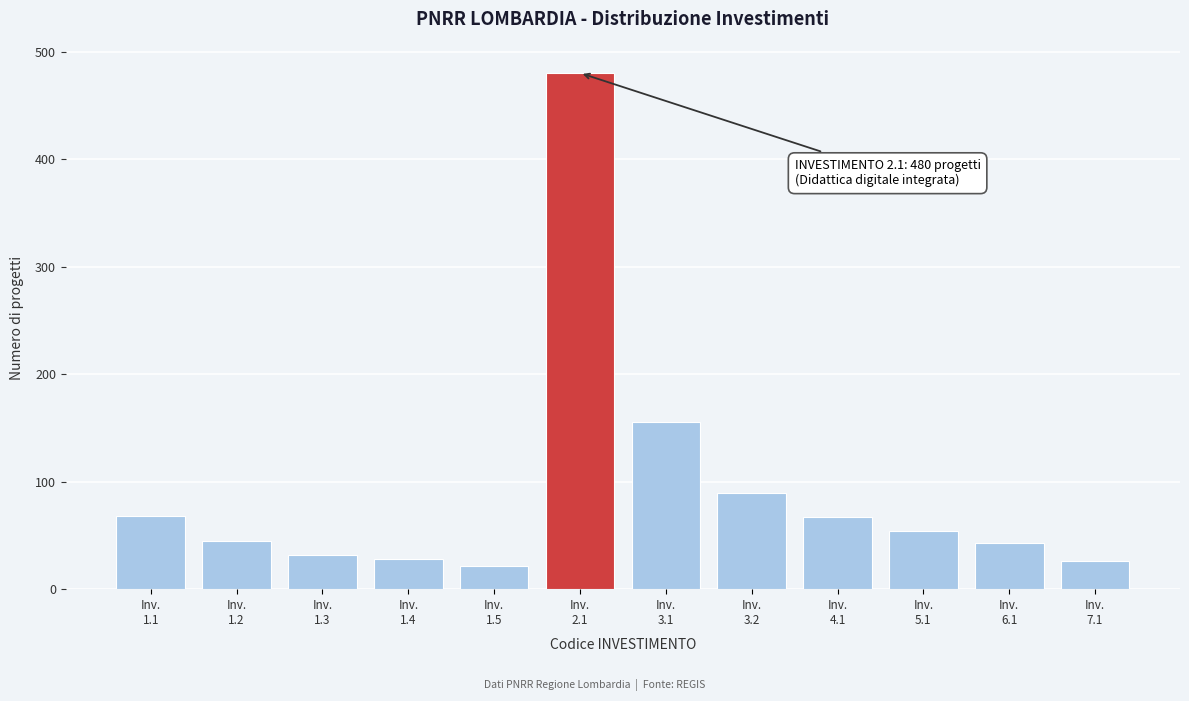

What is the average value?

92